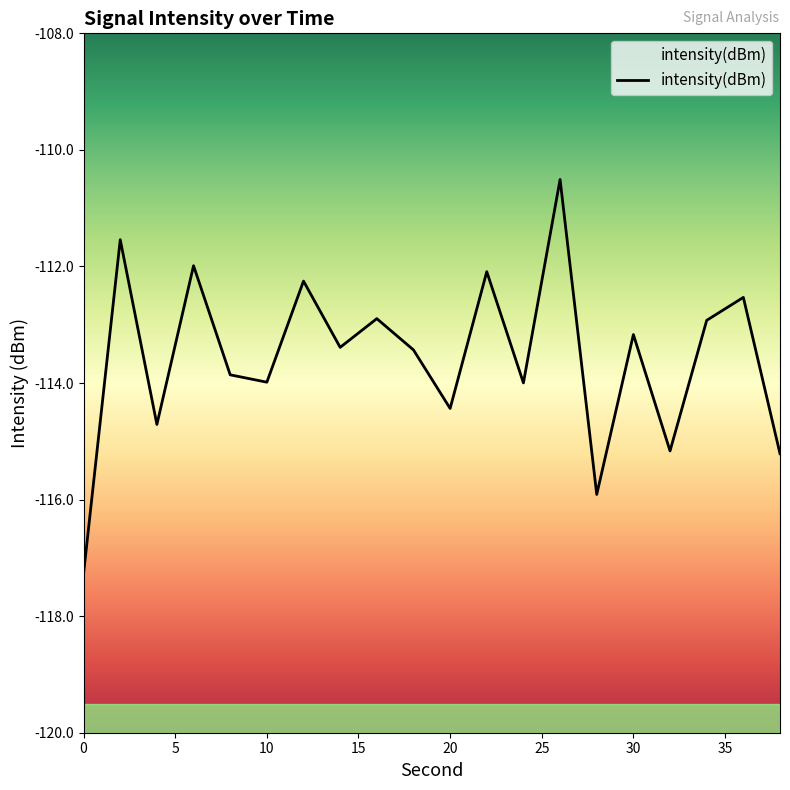

Reading right to left, list all the values displayed in this chart.

-115.2	-112.5	-112.9	-115.2	-113.2	-115.9	-110.5	-114.0	-112.1	-114.4	-113.4	-112.9	-113.4	-112.3	-114.0	-113.9	-112.0	-114.7	-111.5	-117.3